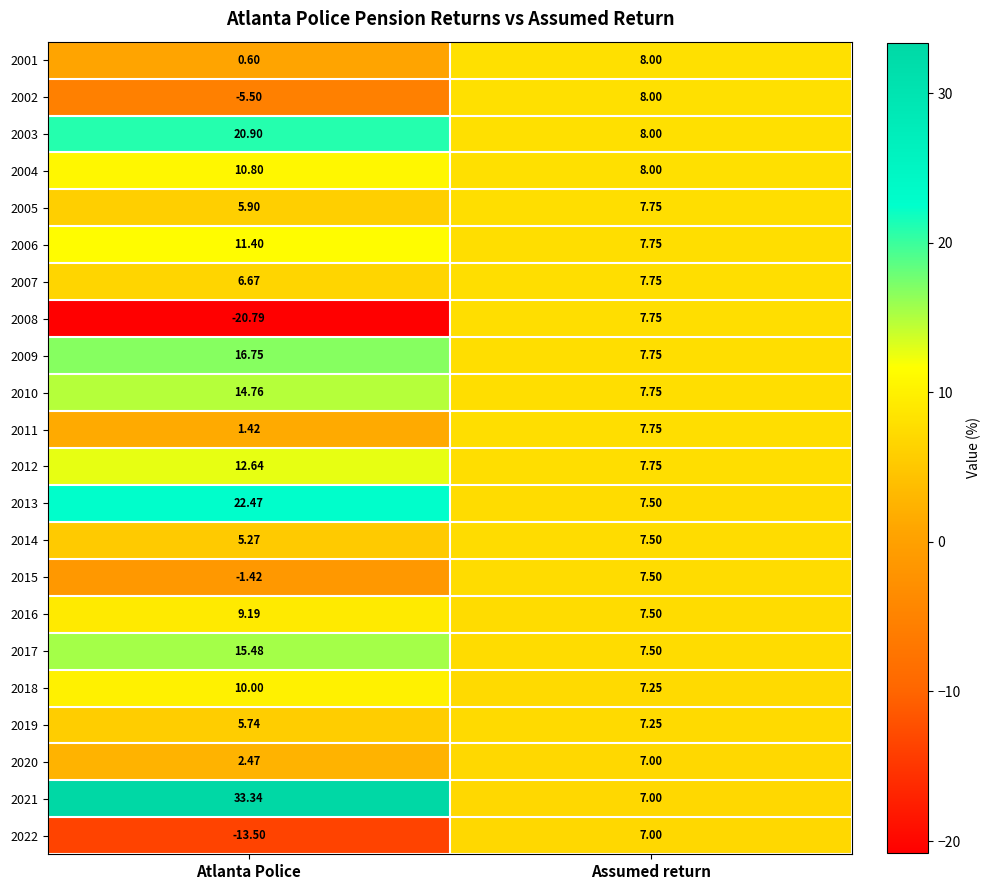

Rank the categories by 2009 value from highest to lowest.

Atlanta Police, Assumed return